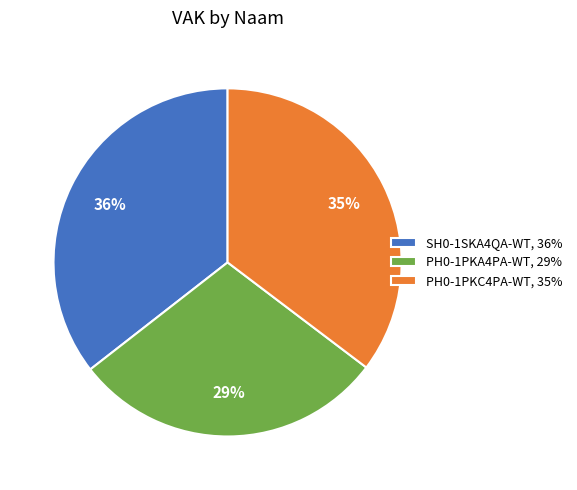

Does PH0-1PKA4PA-WT, 29% represent more than half of the total?

No